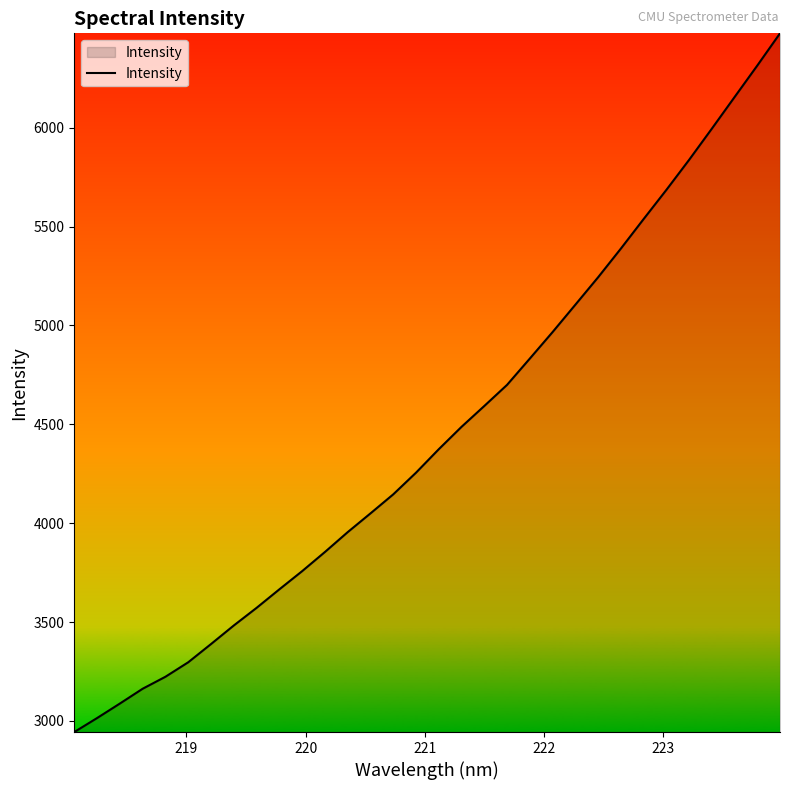

What is the maximum value shown in the chart?

6476.9